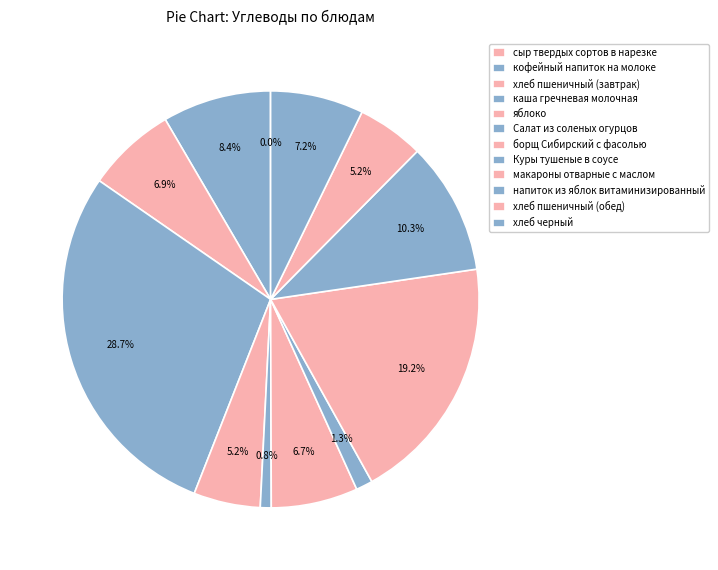

Rank the categories by value from lowest to highest.

сыр твердых сортов в нарезке, Салат из соленых огурцов, Куры тушеные в соусе, яблоко, хлеб пшеничный (обед), борщ Сибирский с фасолью, хлеб пшеничный (завтрак), хлеб черный, кофейный напиток на молоке, напиток из яблок витаминизированный, макароны отварные с маслом, каша гречневая молочная